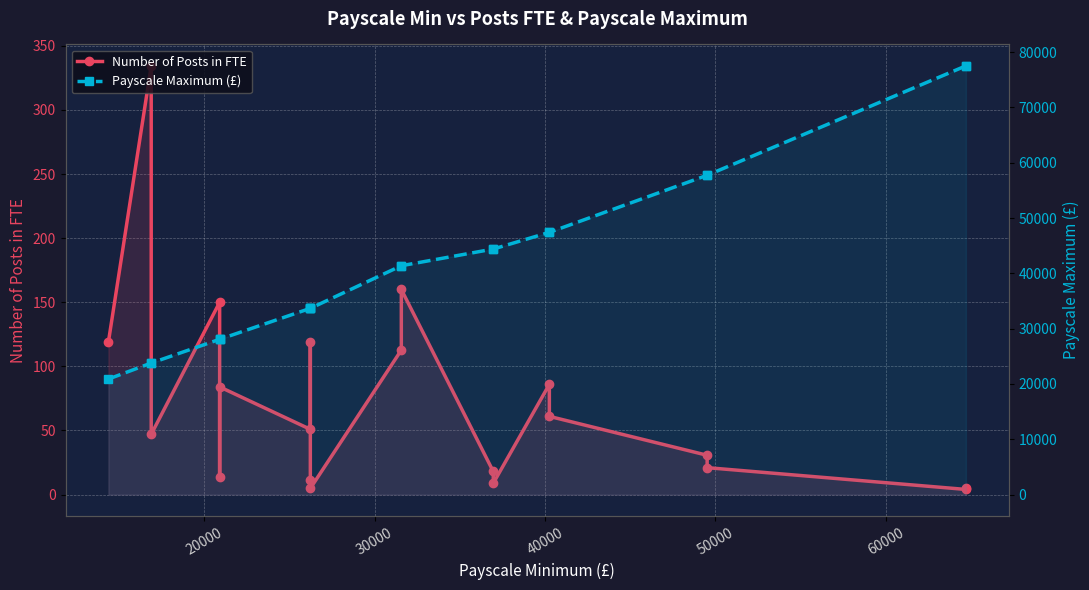

True or false: Number of Posts in FTE and Payscale Maximum (£) intersect in this chart.

False